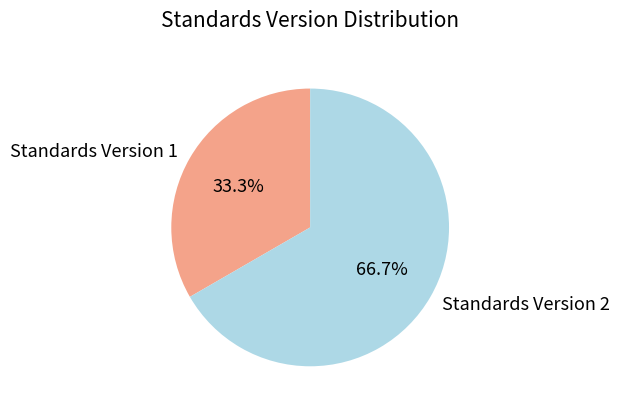

To the nearest percent, what is the average slice percentage?

50%